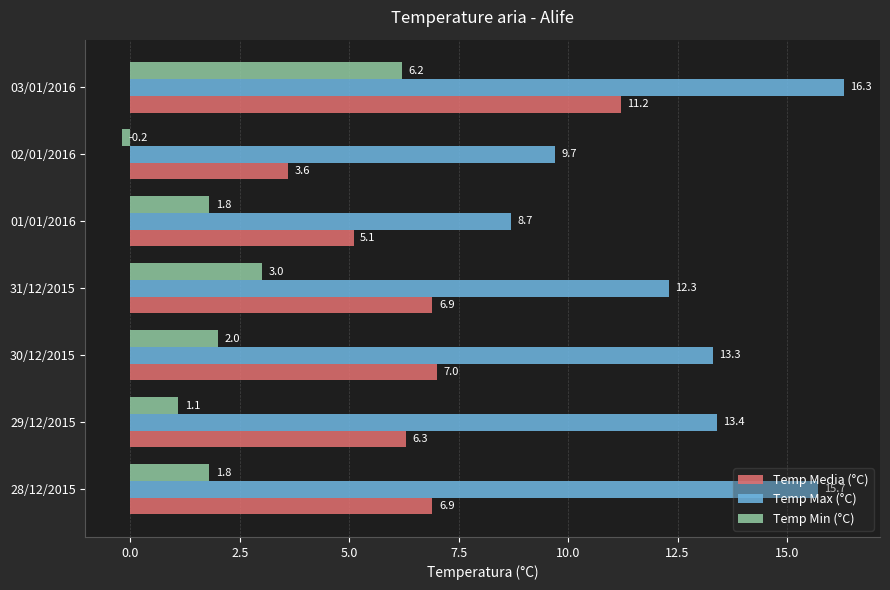

Rank the series by their maximum value, from highest to lowest.

Temp Max (°C), Temp Media (°C), Temp Min (°C)